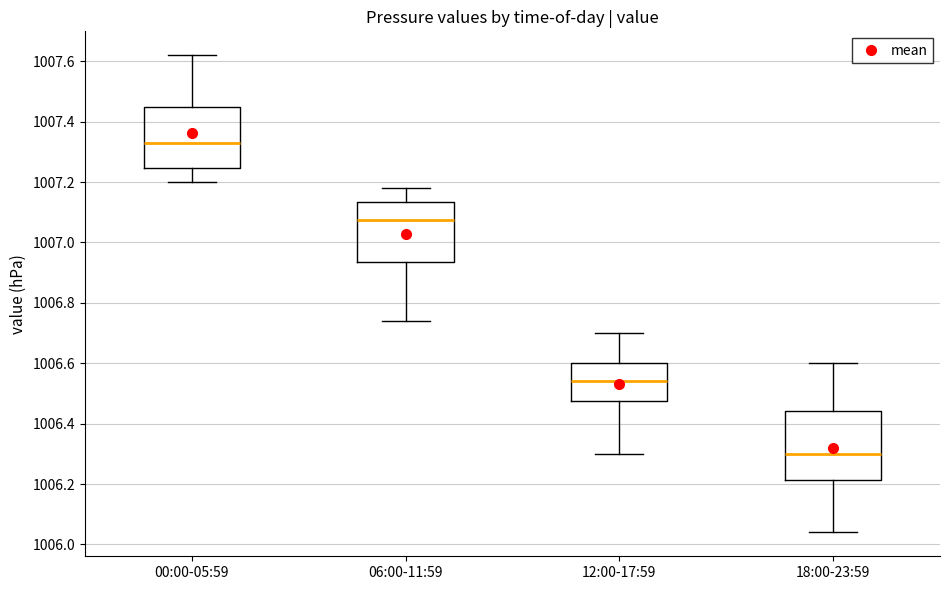

Which box's median line is the lowest?

18:00-23:59